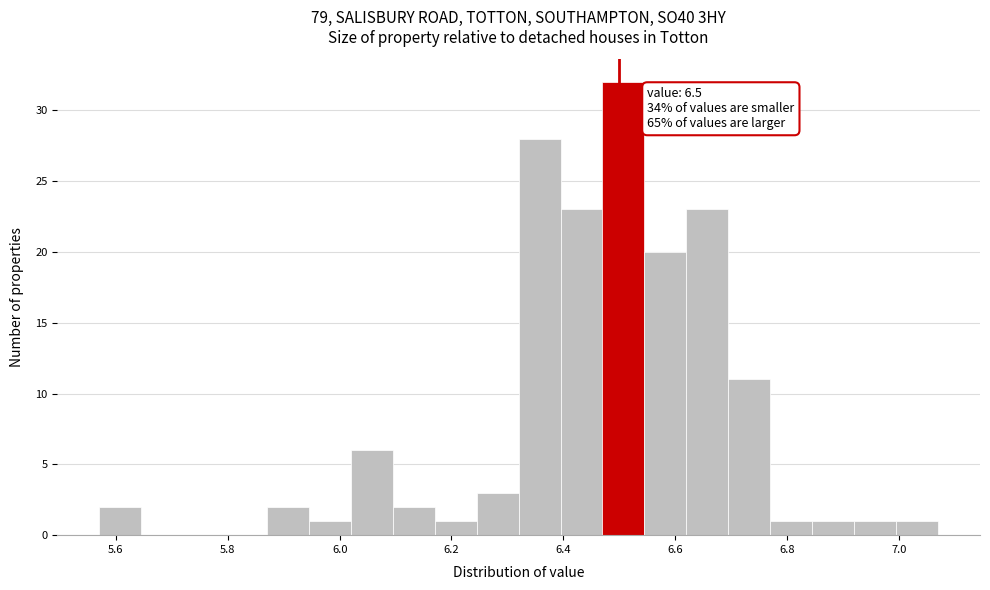

Around what value on the x-axis is the tallest bar? Give the approximate position of its centre, as read against the axis.

6.50